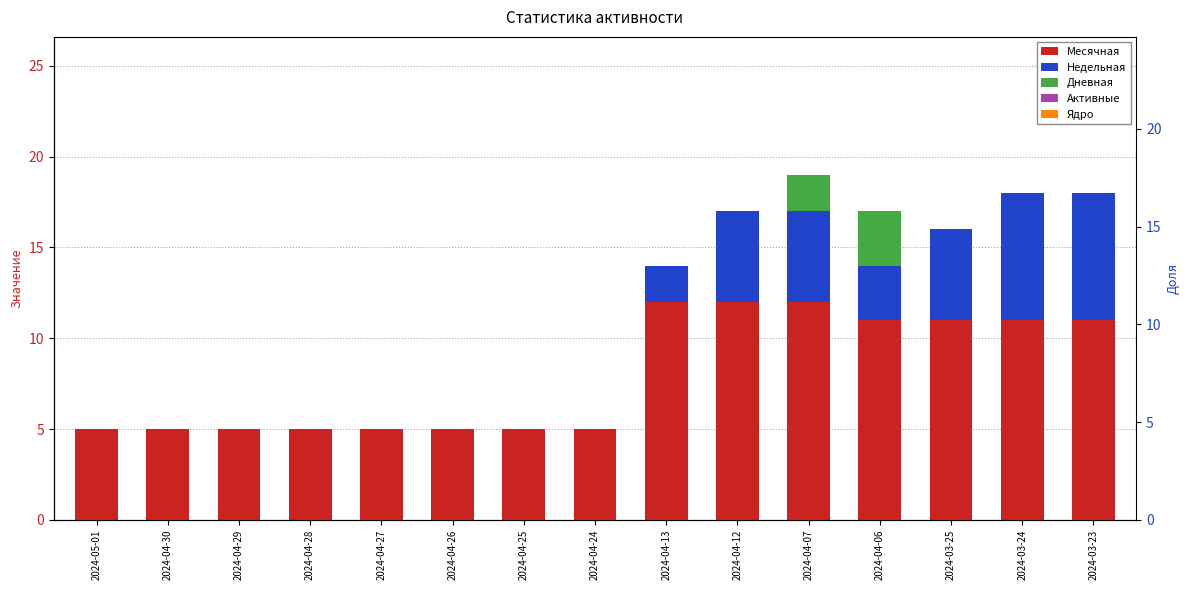

At which label does Недельная reach its minimum?

2024-05-01